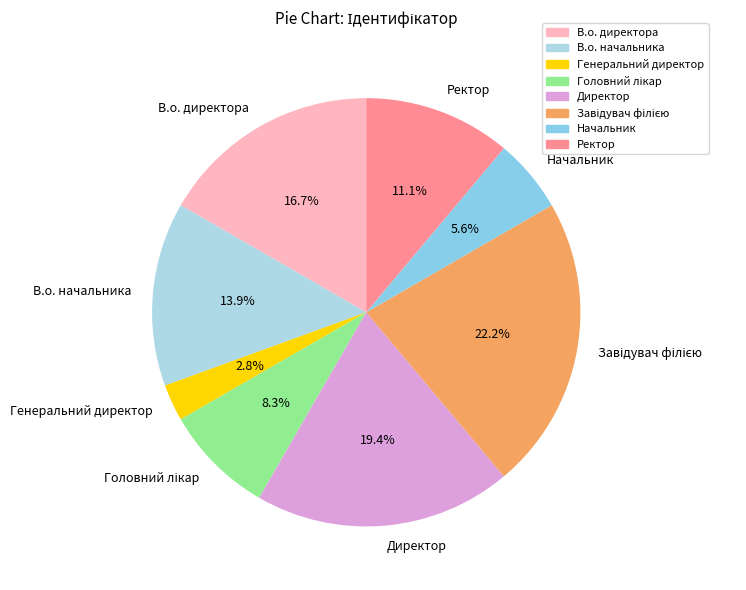

What is the total percentage of В.о. директора and Ректор?

27.8%